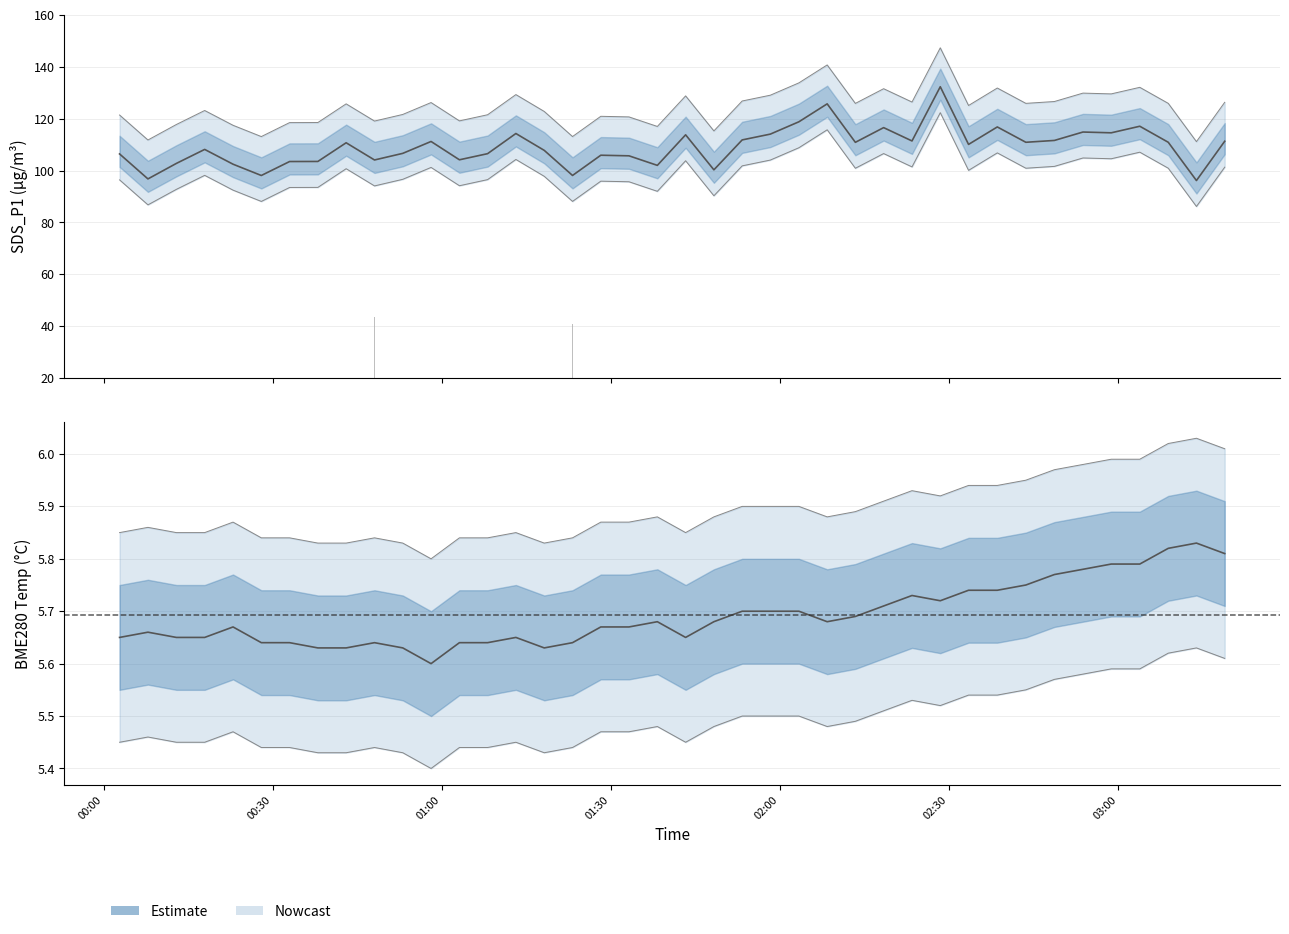

Does the chart contain stacked bars?

No